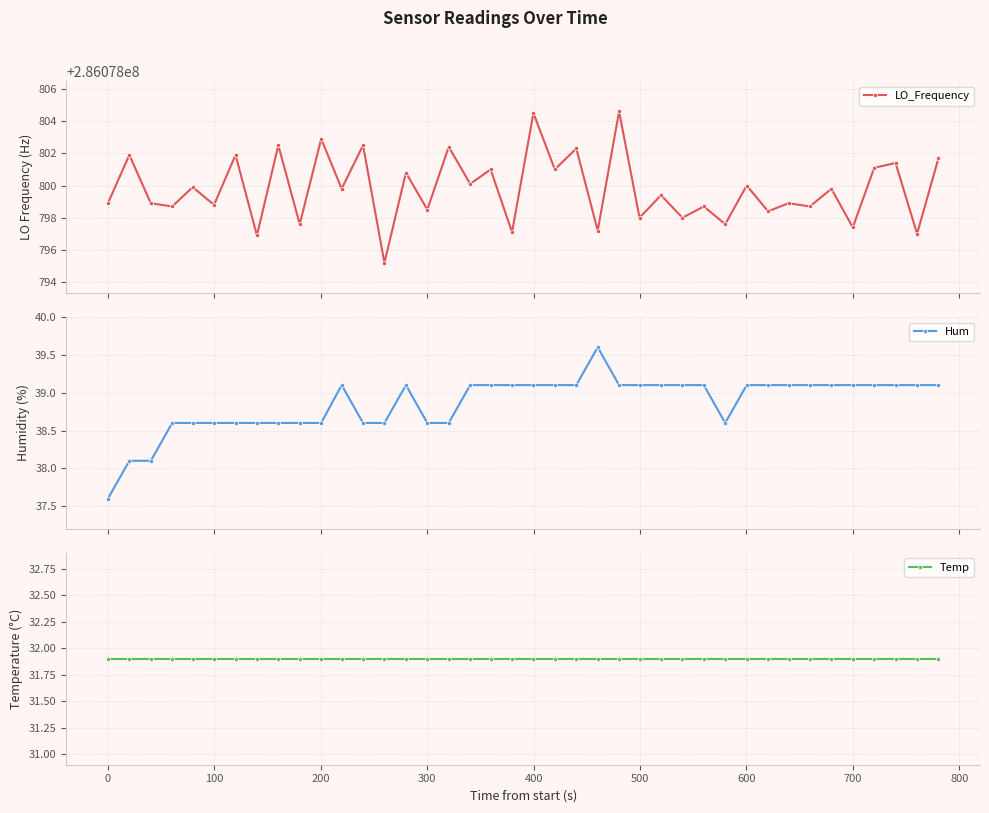

True or false: Hum has more than 0 points higher than both neighbors.

True